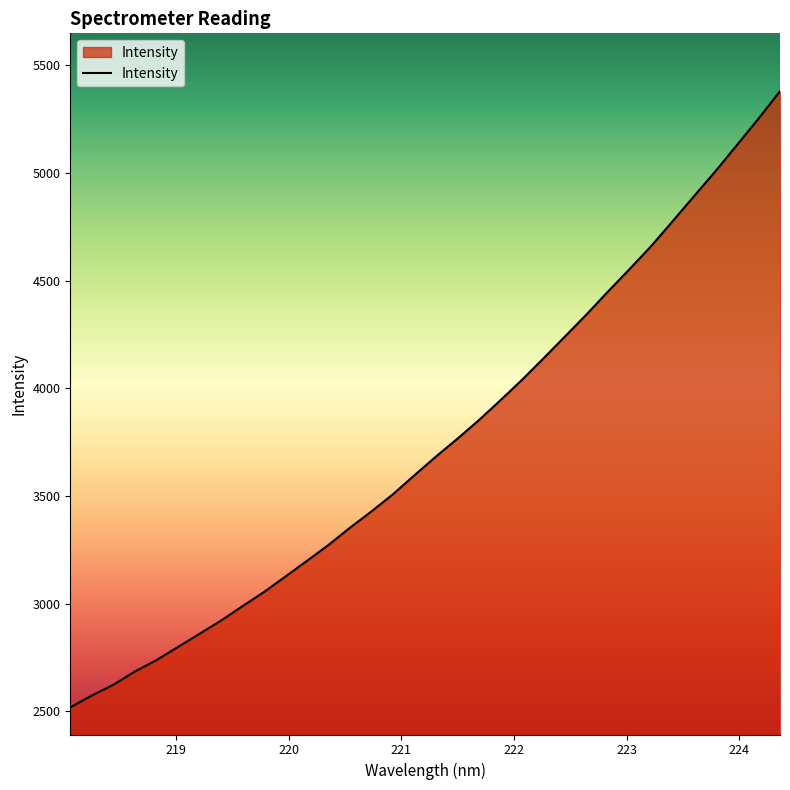

What is the maximum value shown in the chart?

5379.3